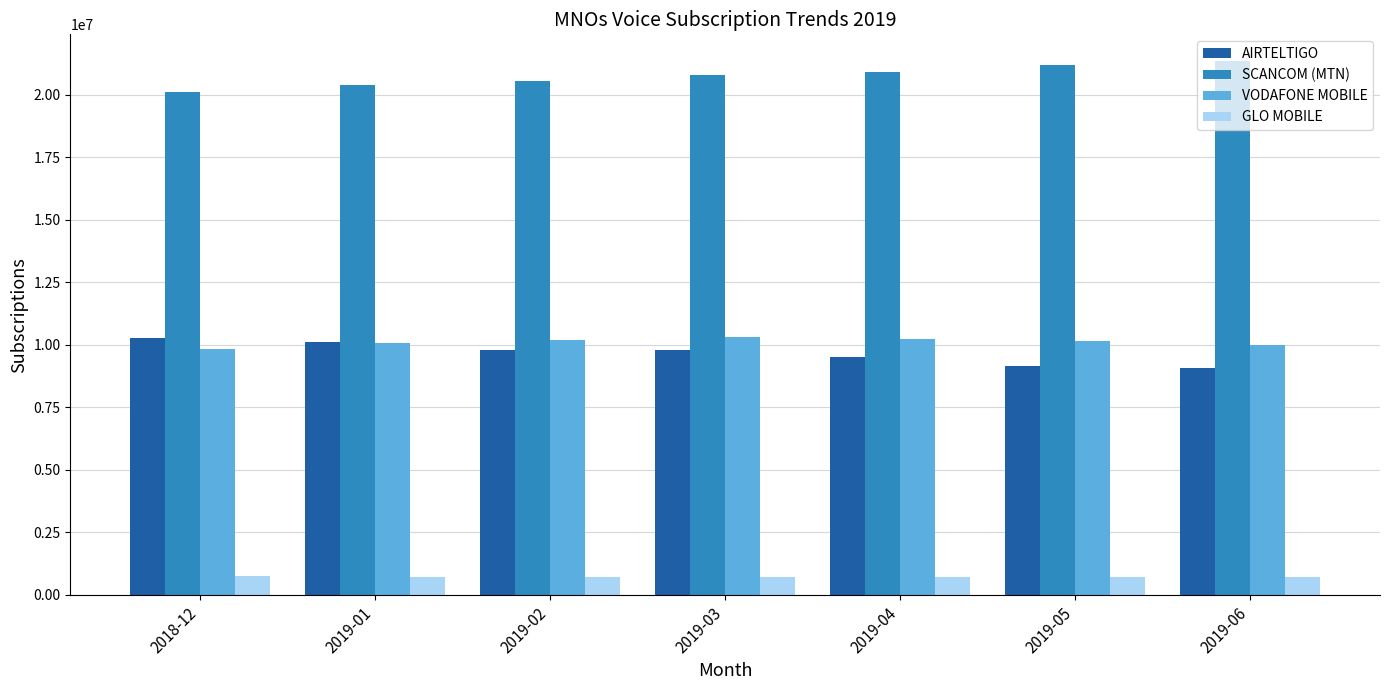

What is the maximum value for VODAFONE MOBILE?

10302566